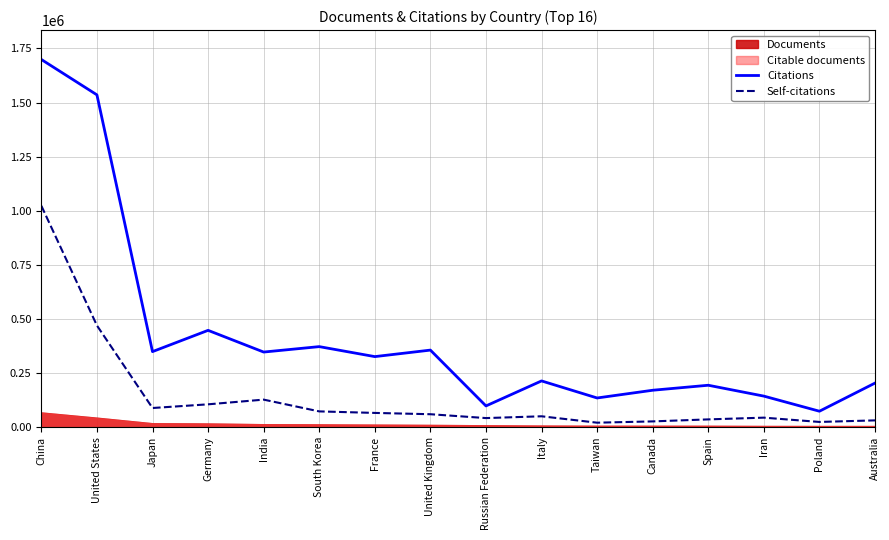

Is the value of Citations at Iran greater than the value of Self-citations at South Korea?

Yes